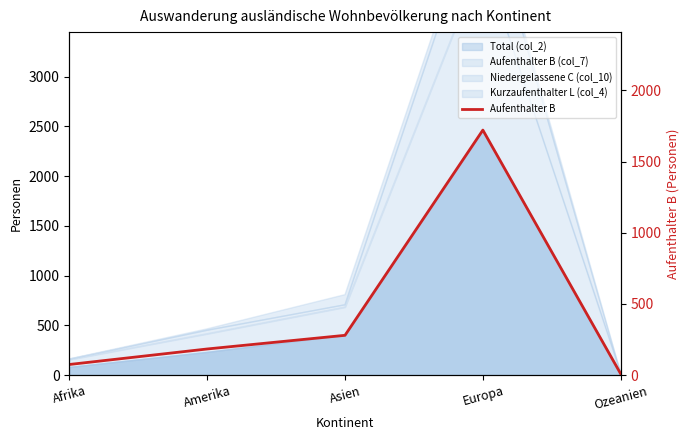

How many data points are less than 183?

2